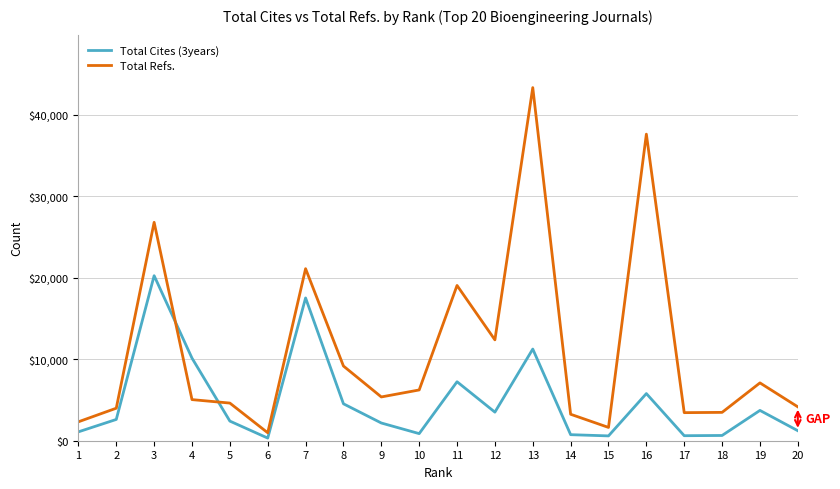

Which series has the largest total across all categories?

Total Refs.